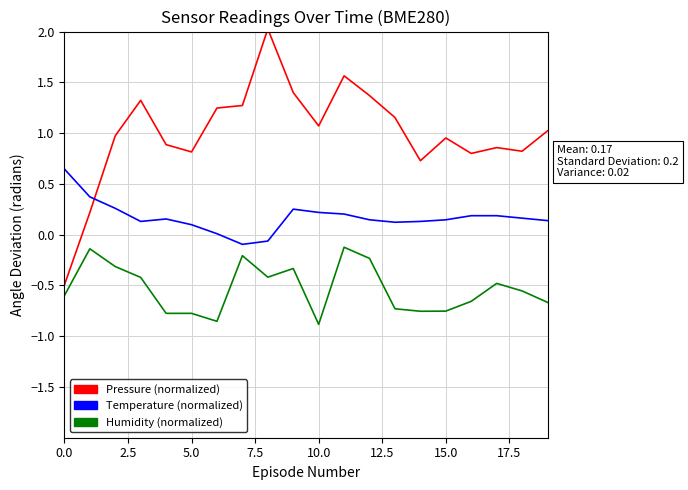

True or false: Pressure (normalized) and Humidity (normalized) cross at least once.

False